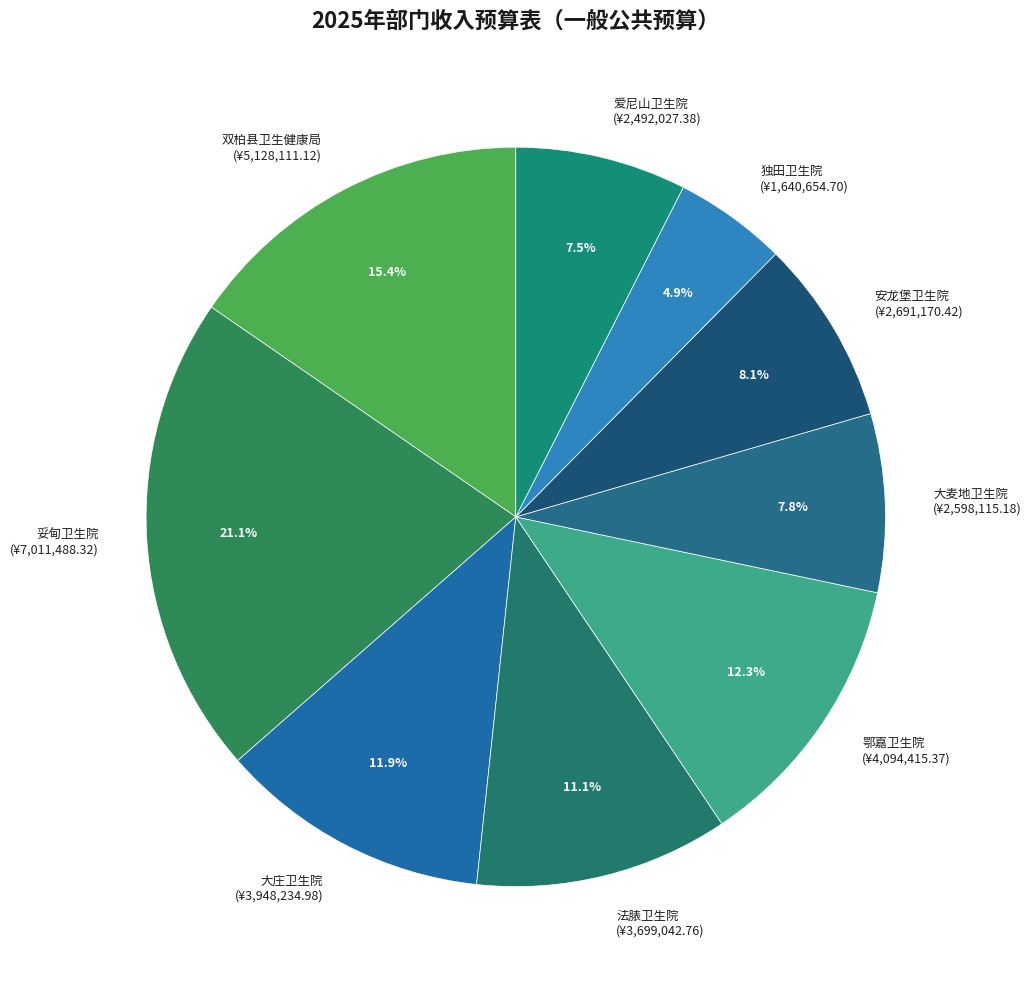

To the nearest percent, what is the difference between the 大麦地卫生院 and 妥甸卫生院 slice percentages?

13%